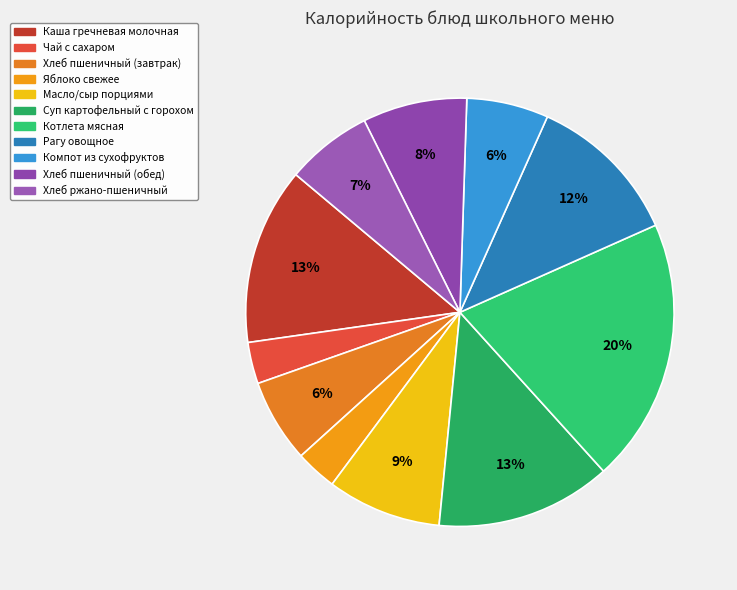

Count the number of slices in the pie.

11